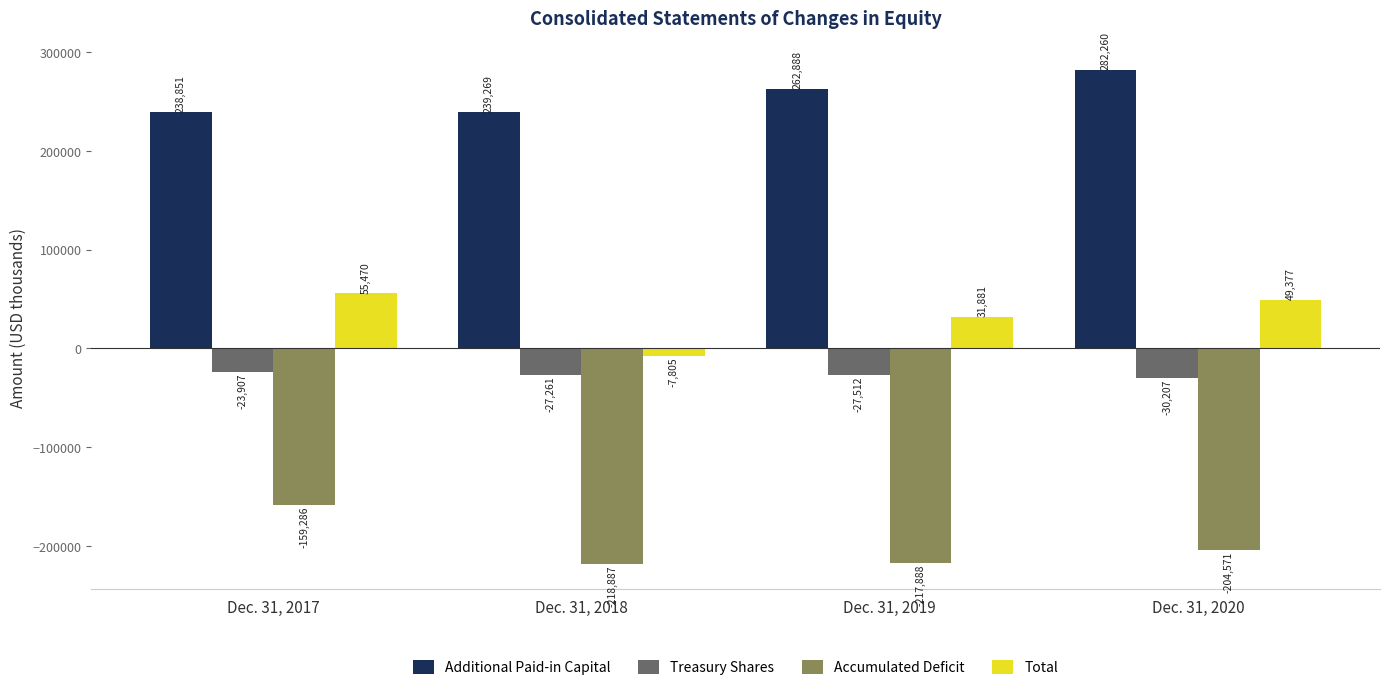

Which label corresponds to the largest value in the chart?

Dec. 31, 2020